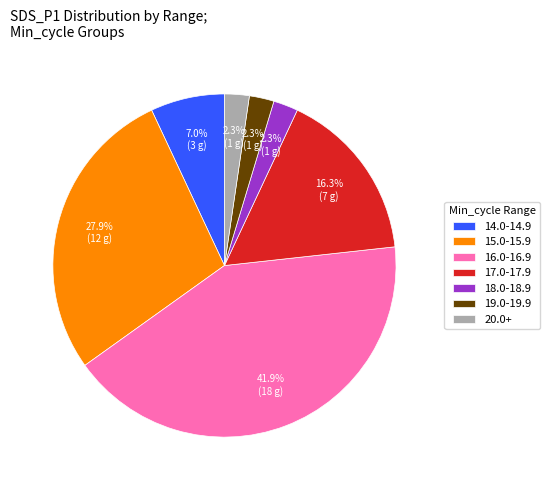

What is the largest slice in the pie chart?

16.0-16.9